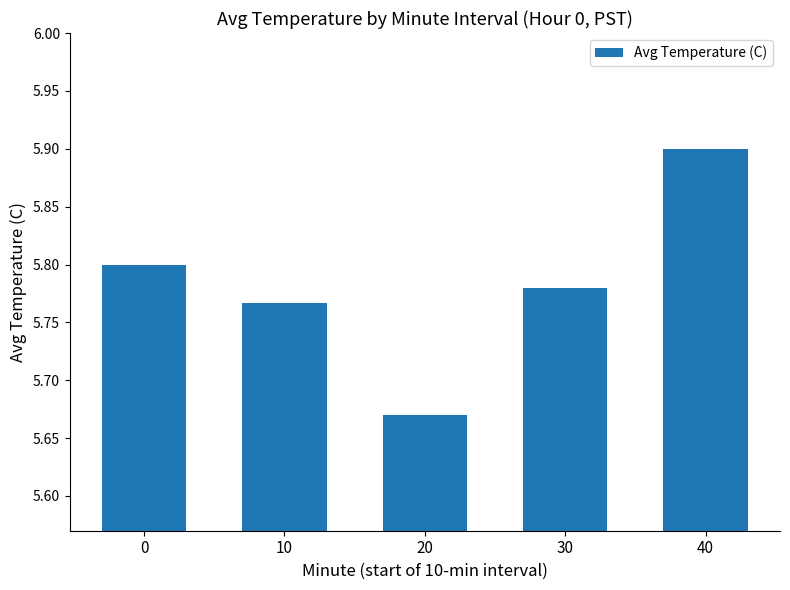

Between 20 and 40, which is larger?

40